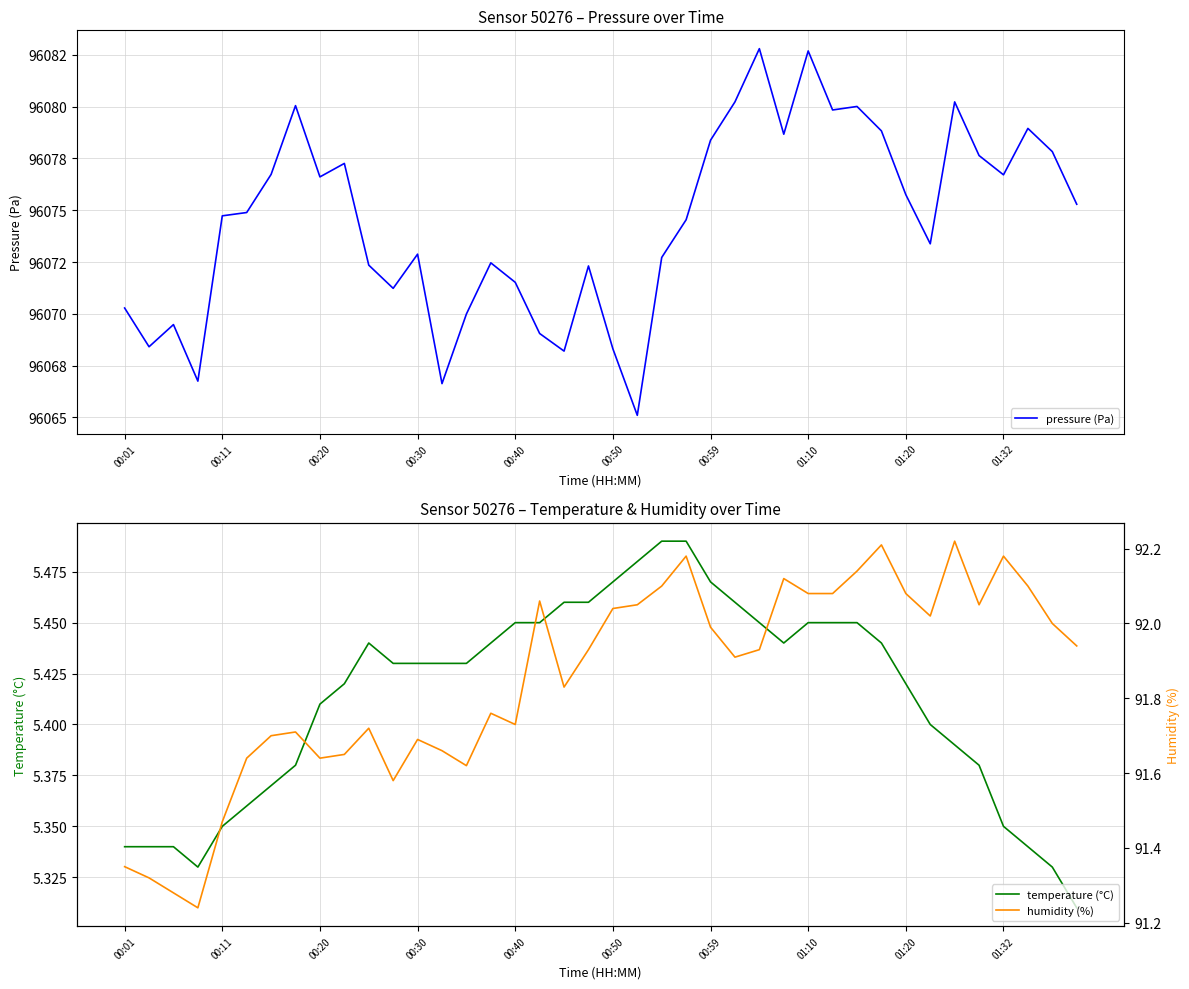

At which category does the chart reach its peak across all series?

26